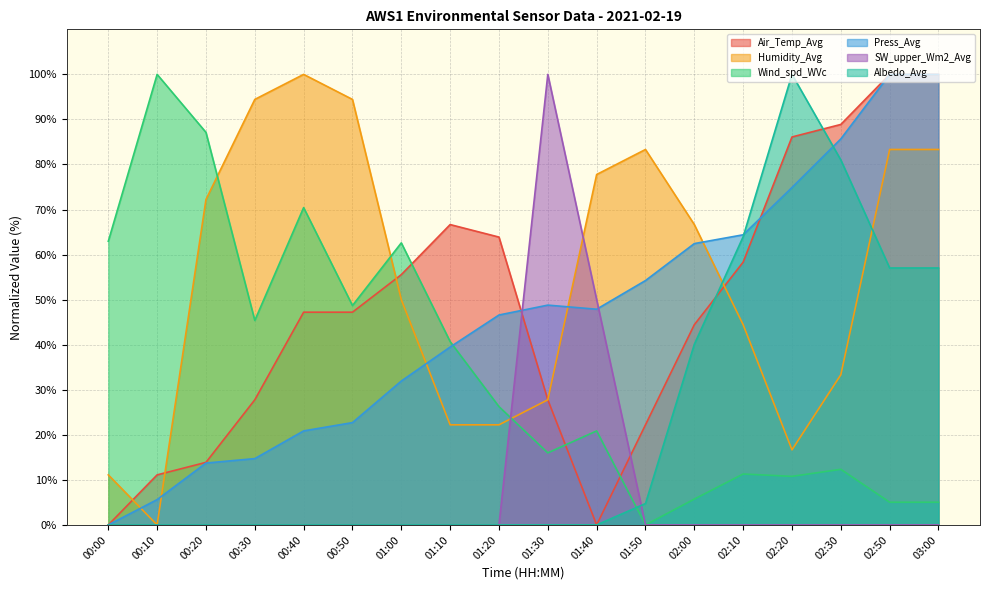

Reading right to left, what are all the values shown in this chart?

Air_Temp_Avg: 100.0	100.0	88.9	86.1	58.3	44.4	22.2	0.0	27.8	63.9	66.7	55.6	47.2	47.2	27.8	13.9	11.1	0.0
Humidity_Avg: 83.3	83.3	33.3	16.7	44.4	66.7	83.3	77.8	27.8	22.2	22.2	50.0	94.4	100.0	94.4	72.2	0.0	11.1
Wind_spd_WVc: 5.0	5.0	12.3	10.8	11.3	5.7	0.0	20.9	16.0	26.3	40.7	62.6	48.7	70.4	45.4	87.1	100.0	63.0
Press_Avg: 100.0	100.0	85.7	74.9	64.4	62.4	54.2	47.9	48.8	46.6	39.5	31.9	22.7	20.9	14.7	13.7	5.6	0.0
SW_upper_Wm2_Avg: 0.0	0.0	0.0	0.0	0.0	0.0	0.0	50.0	100.0	0.0	0.0	0.0	0.0	0.0	0.0	0.0	0.0	0.0
Albedo_Avg: 57.0	57.0	81.0	100.0	64.0	40.1	4.7	0.0	0.0	0.0	0.0	0.0	0.0	0.0	0.0	0.0	0.0	0.0